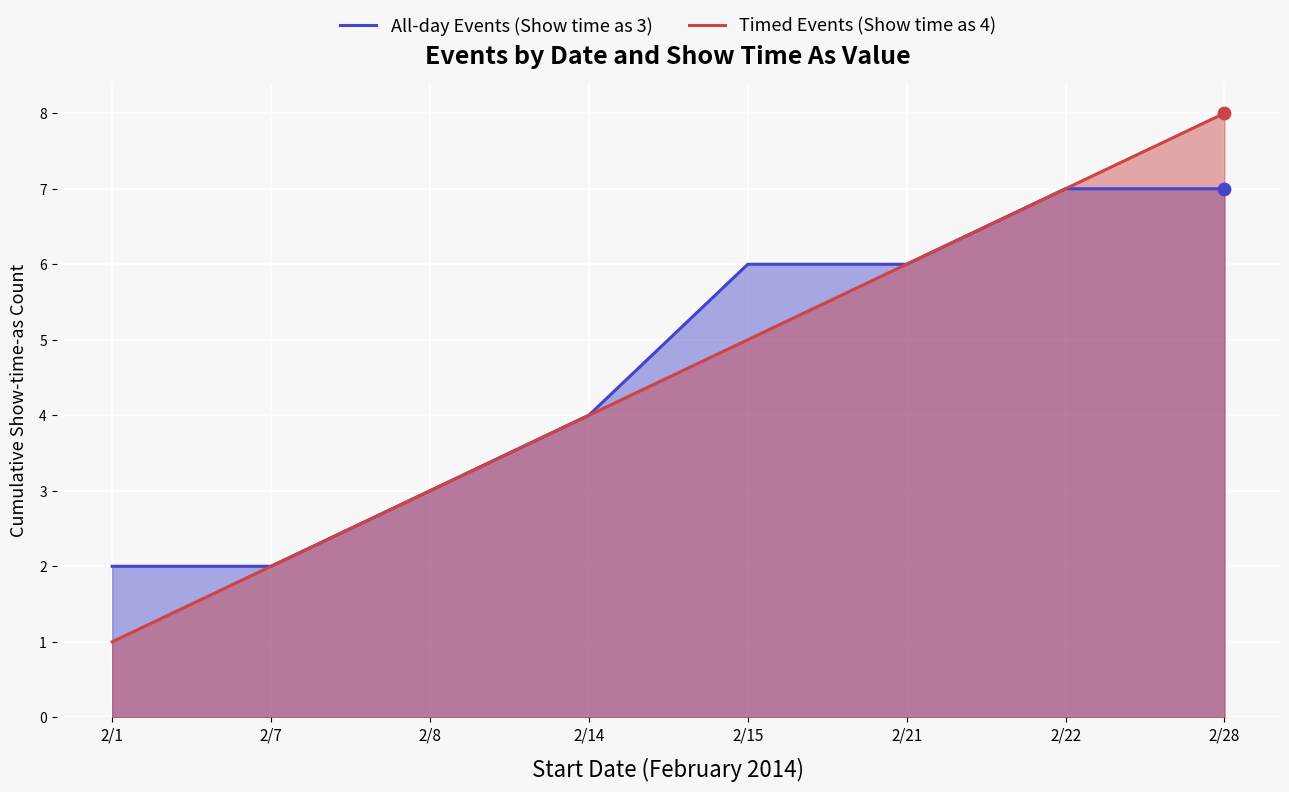

Which series reaches the maximum Y coordinate?

Timed Events (Show time as 4)